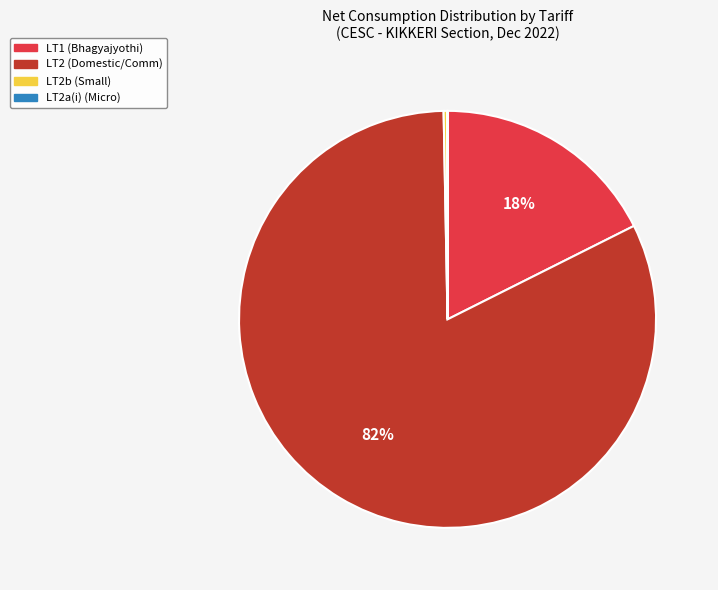

Do LT2 (Domestic/Comm) and LT1 (Bhagyajyothi) together represent more than half of the pie?

Yes